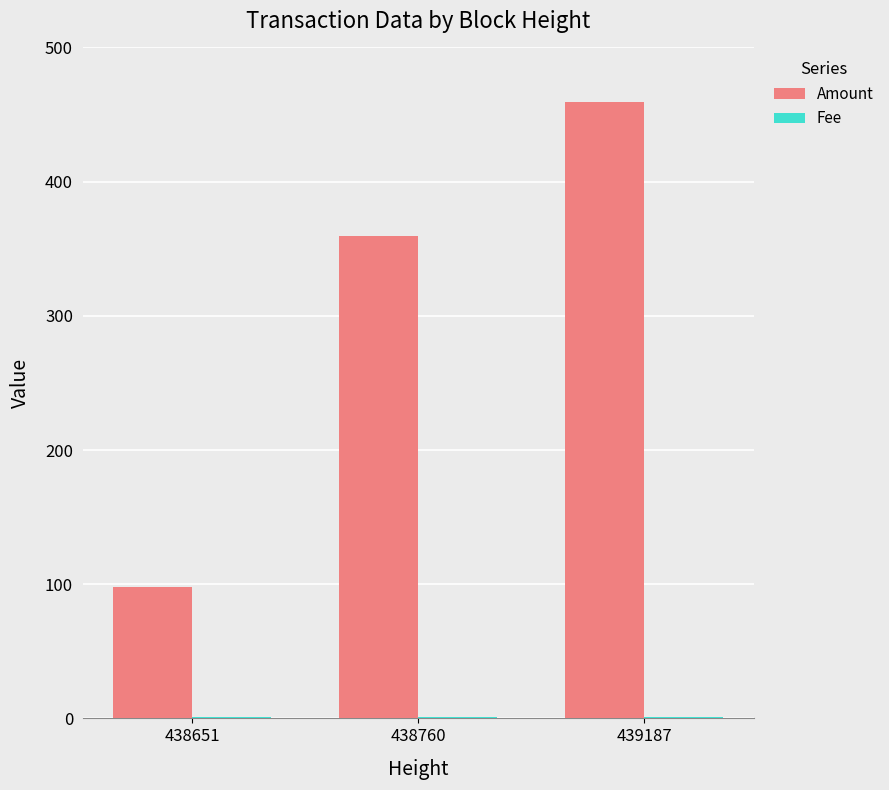

At which category is the sum across all series the highest?

439187